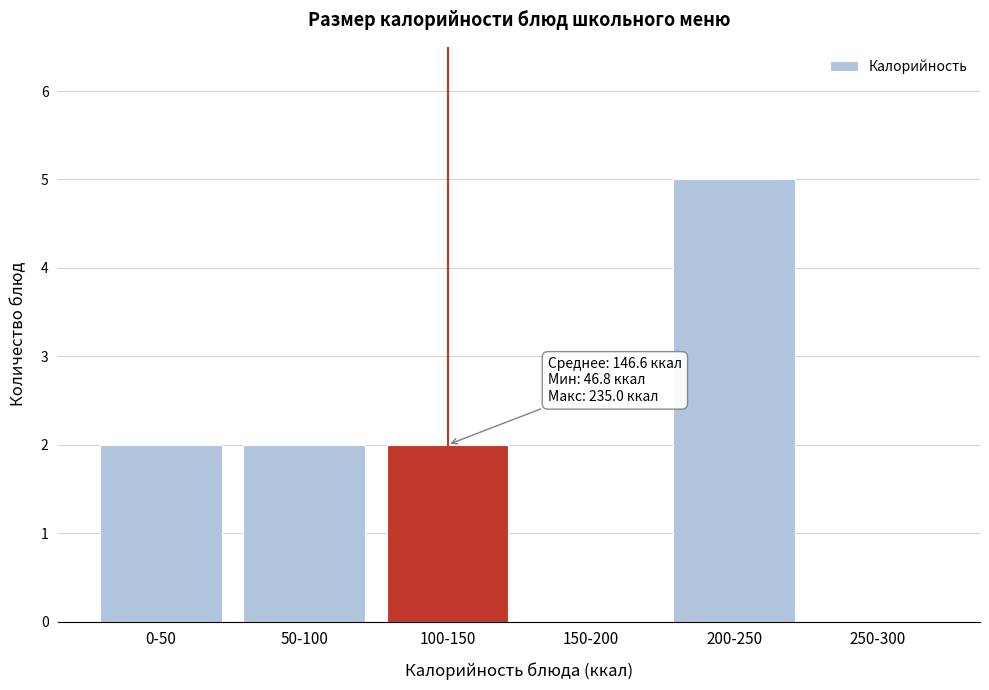

Reading right to left, extract all data points from this chart.

250-300=0	200-250=5	150-200=0	100-150=2	50-100=2	0-50=2